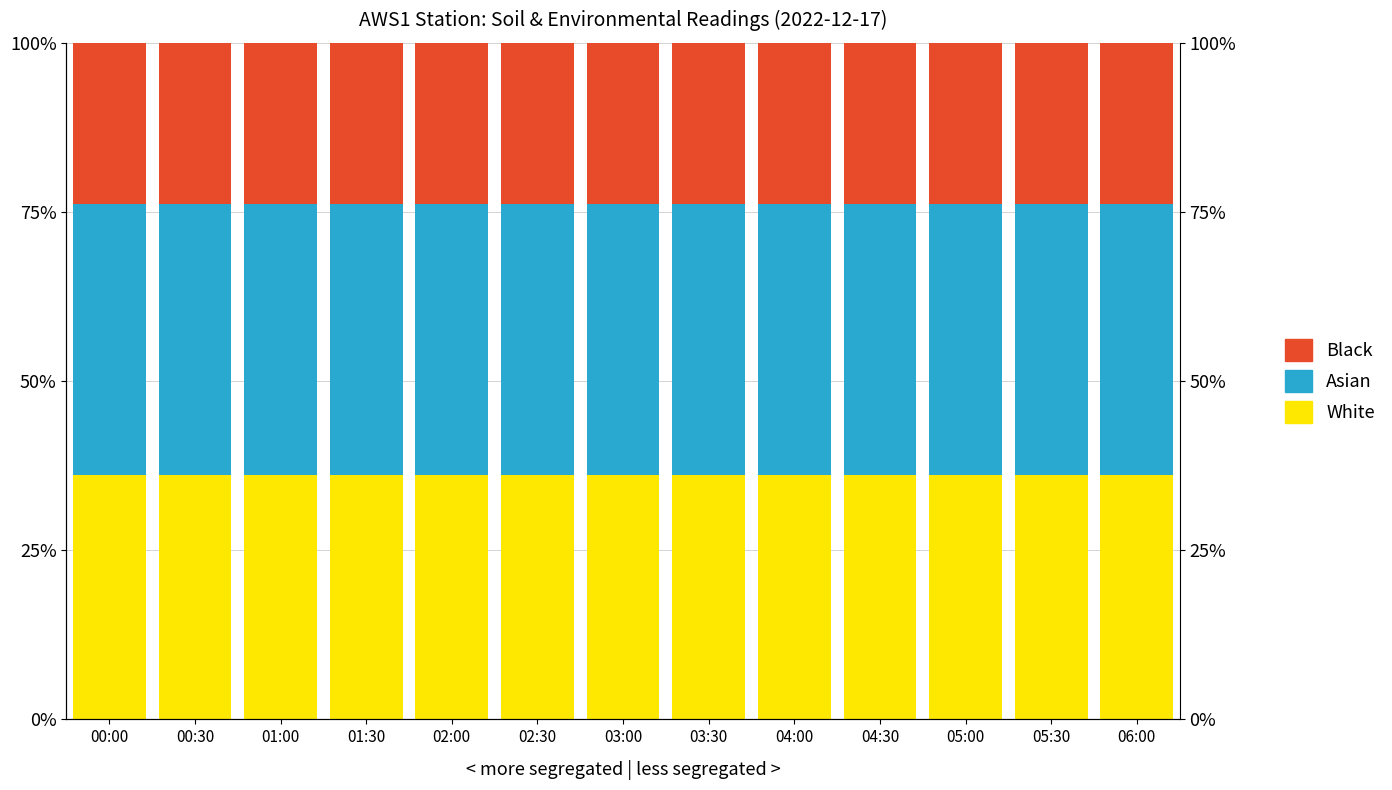

List the series in order of their overall mean, lowest first.

Black, White, Asian